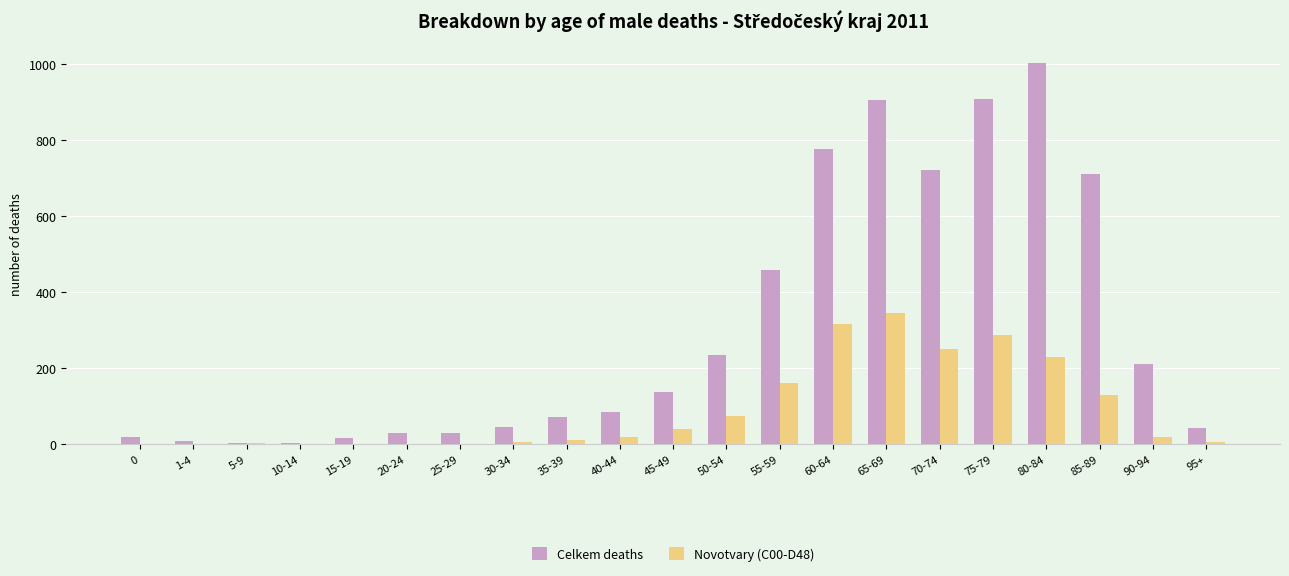

The Novotvary (C00-D48) series shows 37 at 55-59. True or false?

False